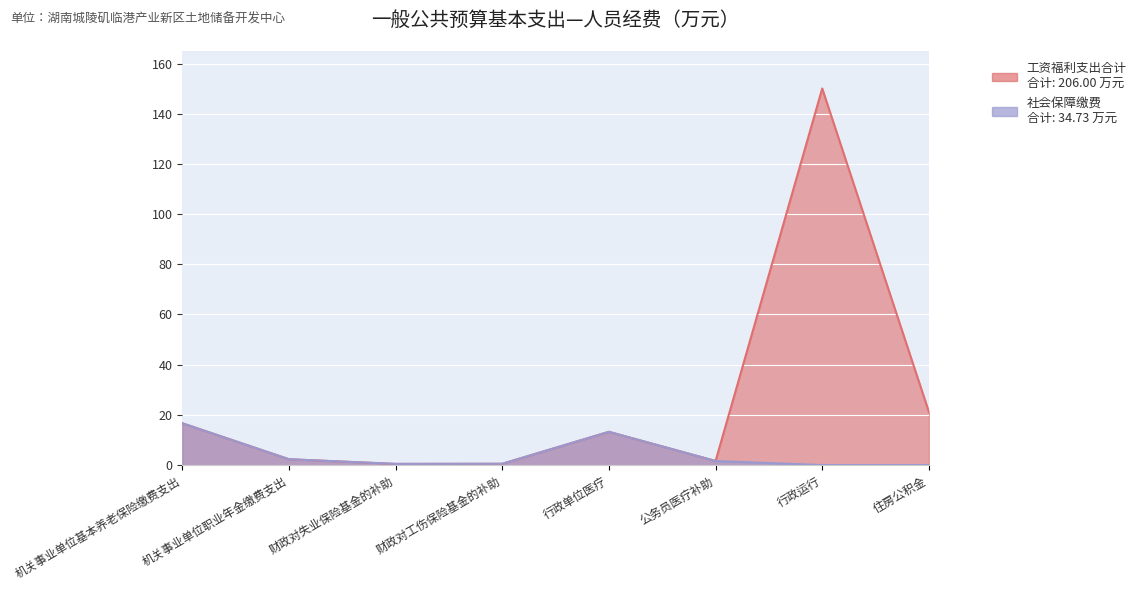

What is the difference between the maximum and minimum values in the 社会保障缴费 series?

16.6